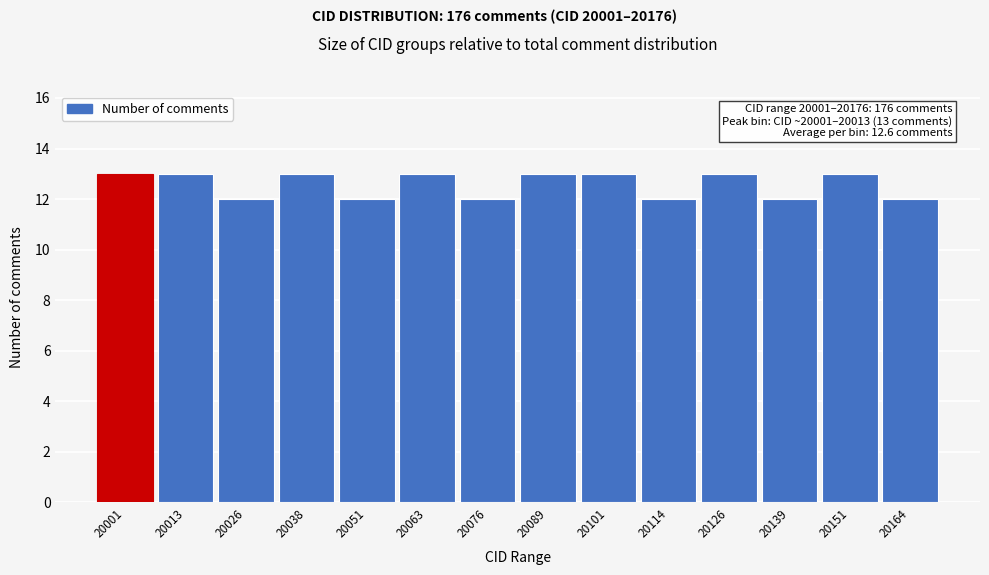

Reading right to left, transcribe all the data shown in this chart.

12	13	12	13	12	13	13	12	13	12	13	12	13	13